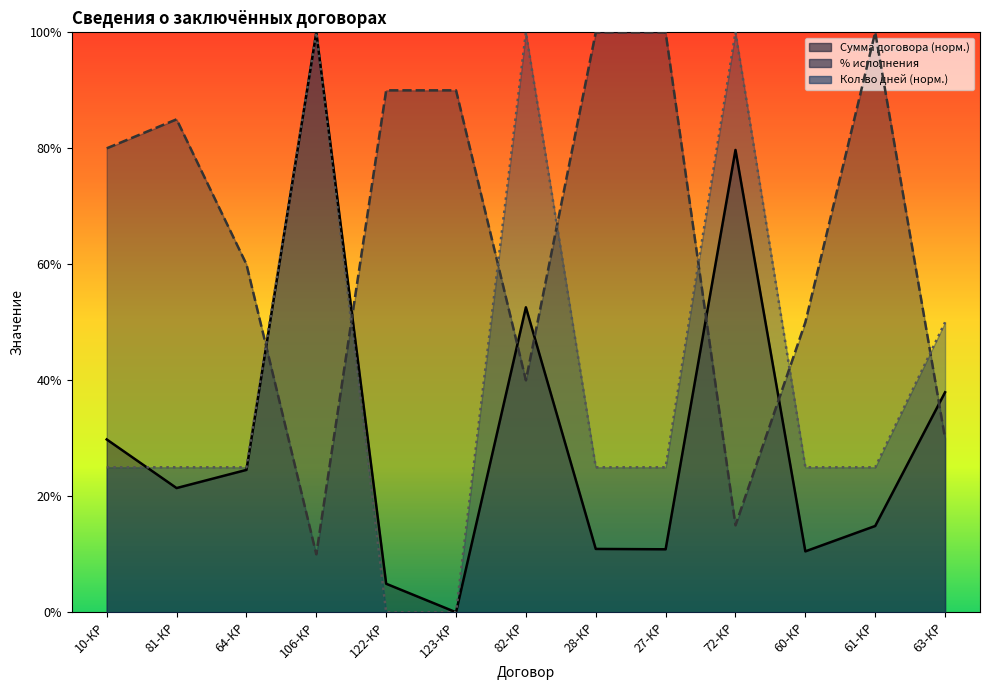

After their last crossing, which series has the higher values: % исполнения or Количество дней исполнения?

Количество дней исполнения